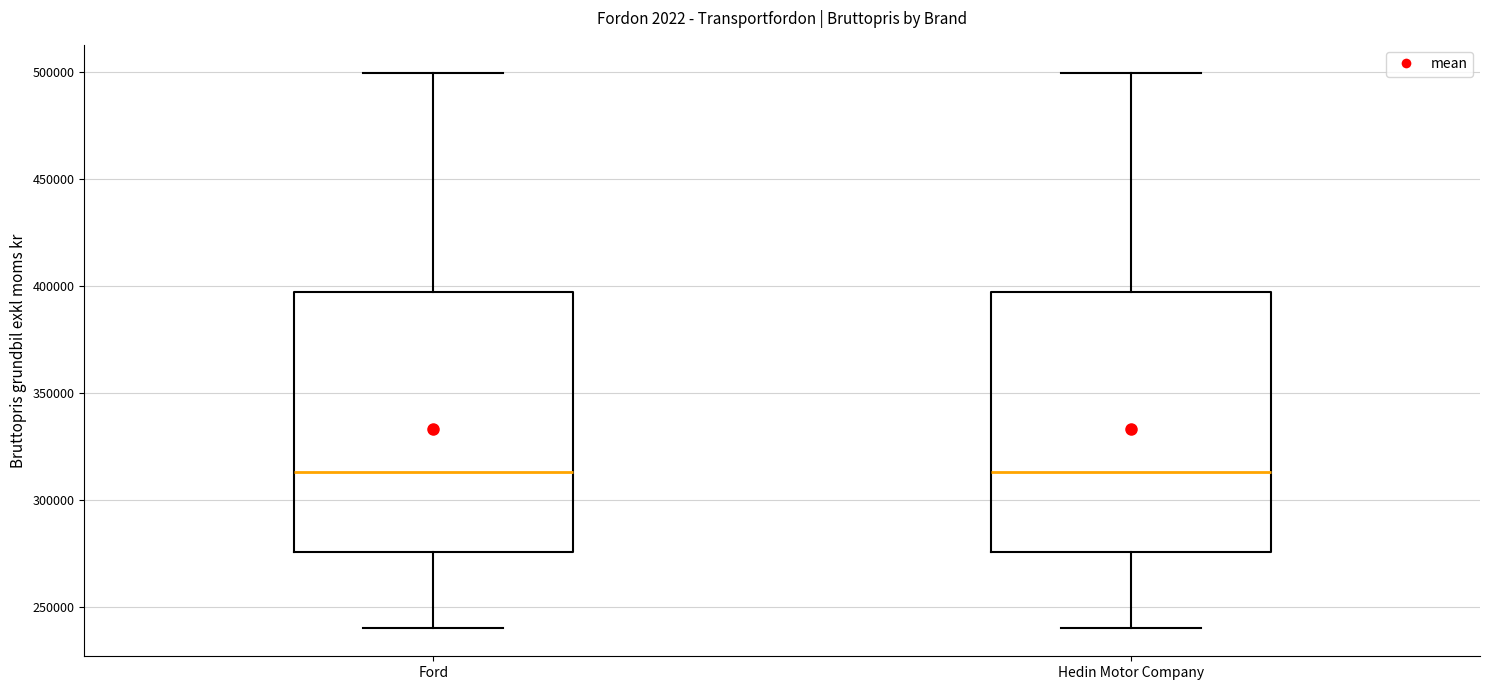

Reading left to right, transcribe this box plot: for each box, give where its median line is, the range the box spans, and where its two whiskers end, as read against the y-axis. The values are not printed on the chart, so give them approximately, as read against the axis.

Ford: median 315000, box 275000 to 400000, whiskers 240000 to 500000
Hedin Motor Company: median 315000, box 275000 to 400000, whiskers 240000 to 500000